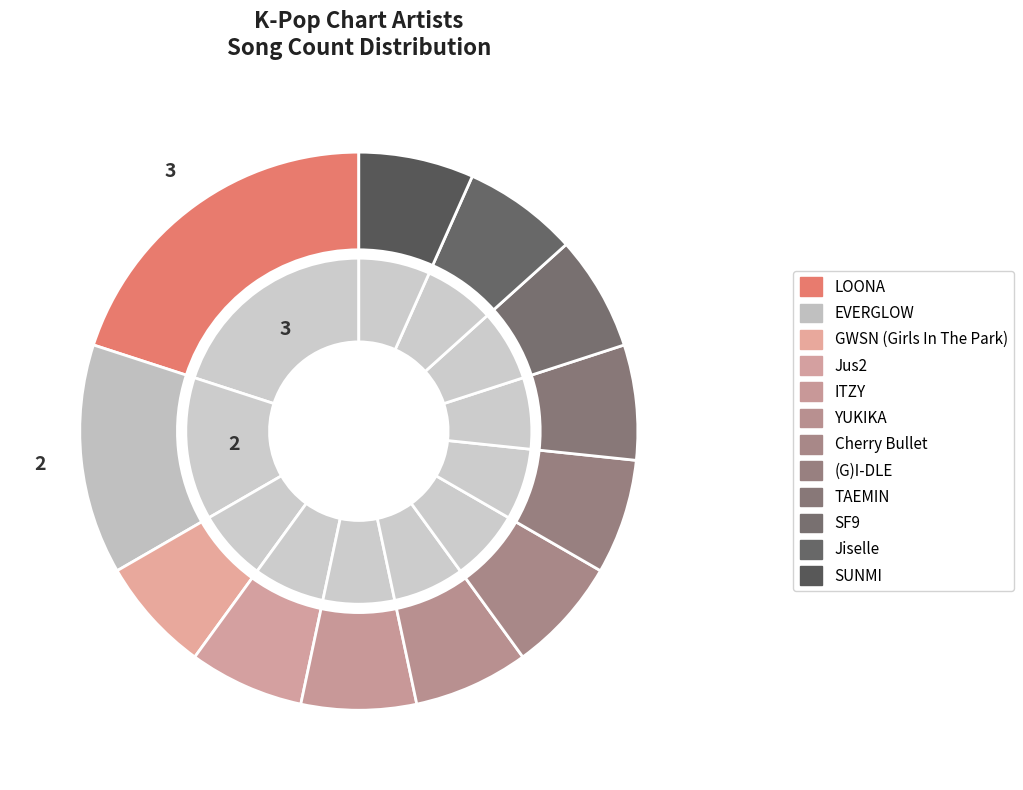

Is there a majority slice in this chart?

No